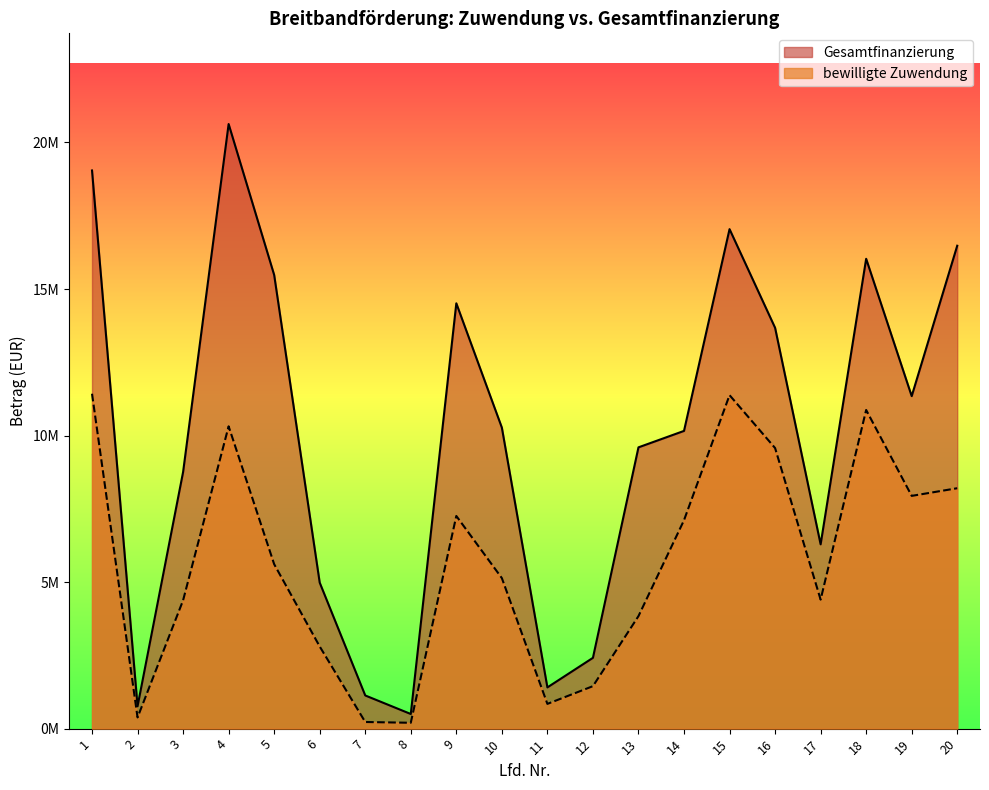

At which category is the sum across all series the highest?

4